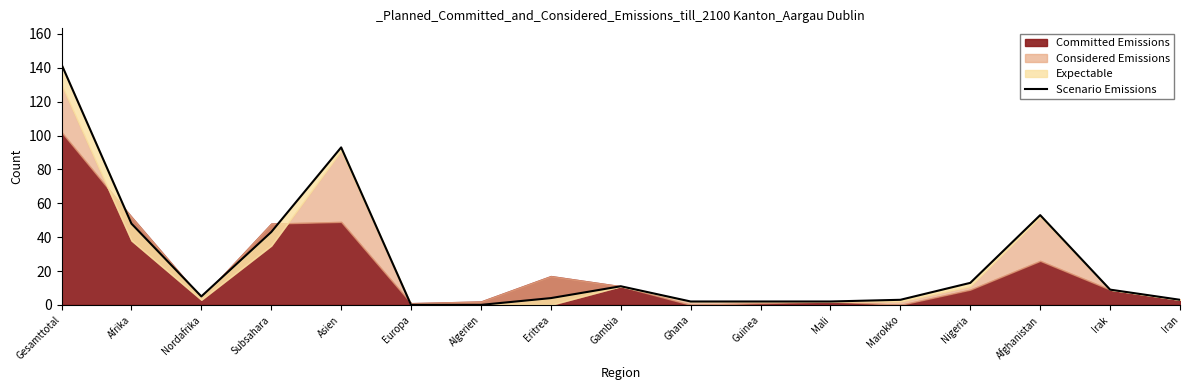

True or false: the data has more than 1 interior local peaks.

True